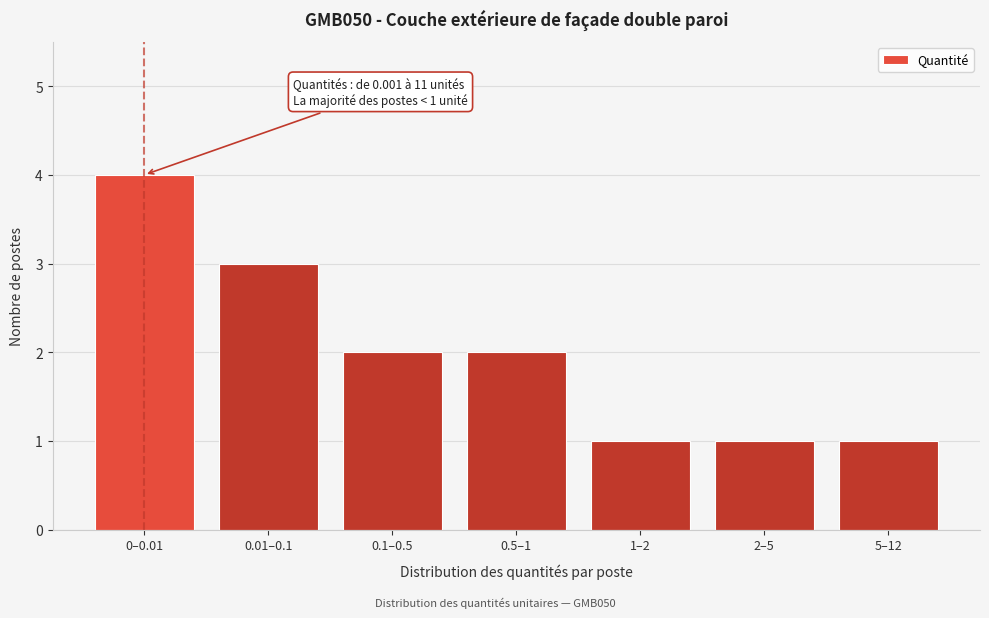

Reading left to right, what are all the values shown in this chart?

0–0.01=4	0.01–0.1=3	0.1–0.5=2	0.5–1=2	1–2=1	2–5=1	5–12=1